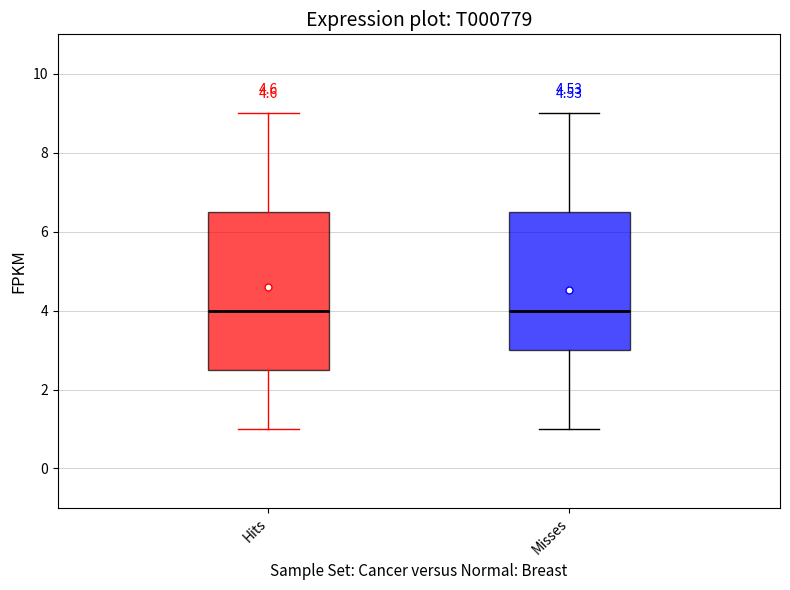

Reading left to right, read every box against the y-axis: the position of its median line, the range the box covers, and the ends of its whiskers. The values are not printed on the chart, so give them approximately, as read against the axis.

Hits: median 4.0, box 2.6 to 6.6, whiskers 1.0 to 9.0
Misses: median 4.0, box 3.0 to 6.6, whiskers 1.0 to 9.0